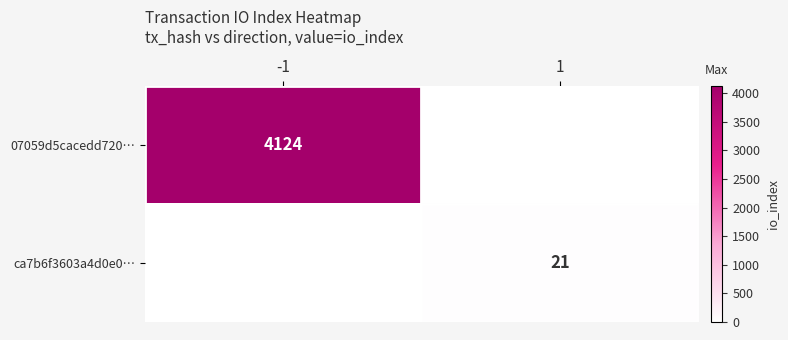

The value of ca7b6f3603a4d0e0… at 1 is 7. True or false?

False